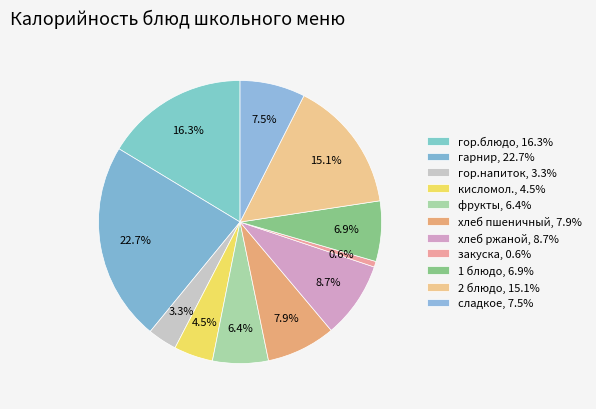

Approximately how many times larger is the value at сладкое compared to хлеб ржаной?

0.9